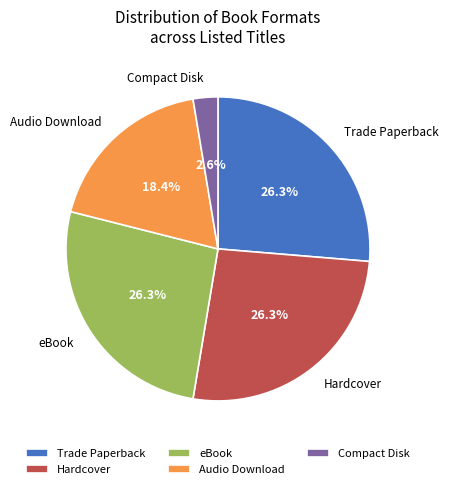

What percentage is the eBook slice, to the nearest percent?

26%